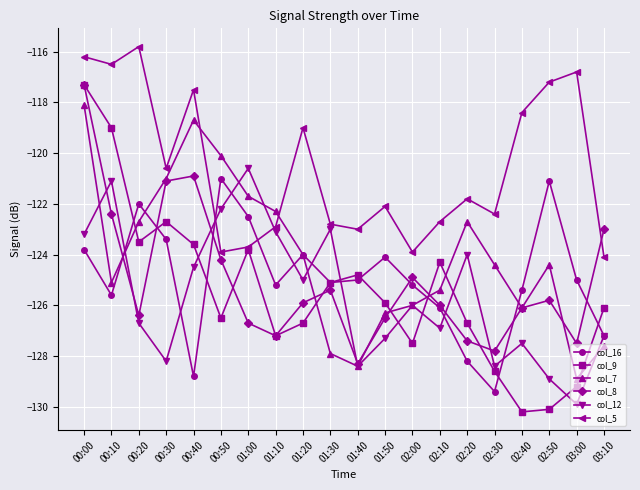

What is the sum of the col_5 values at 02:40 and 00:00?

-234.6